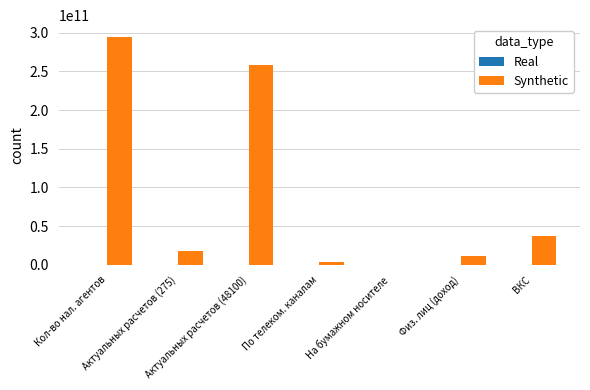

Count the number of data series in this chart.

2